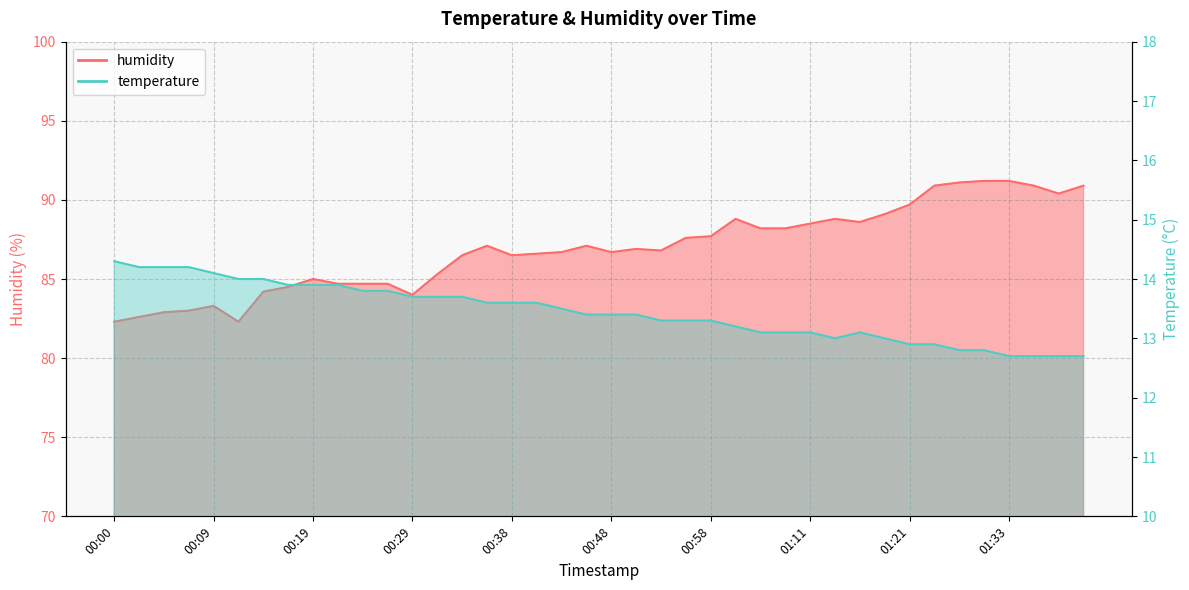

Which label corresponds to the smallest value in the chart?

01:33